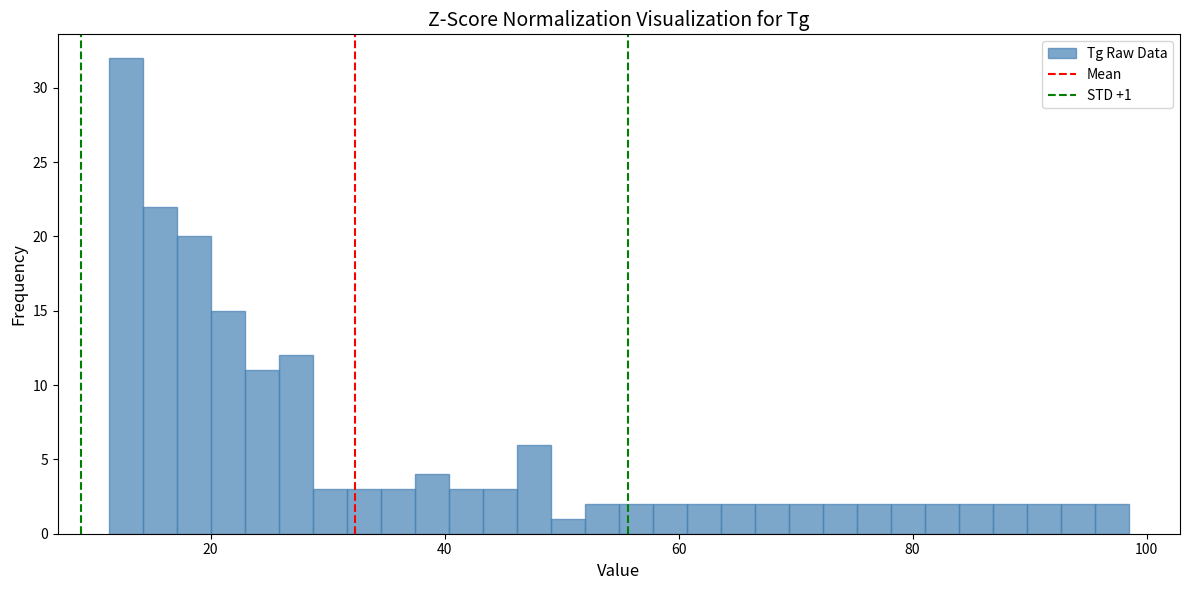

Read against the x-axis, roughly where is the centre of the tallest bar?

12